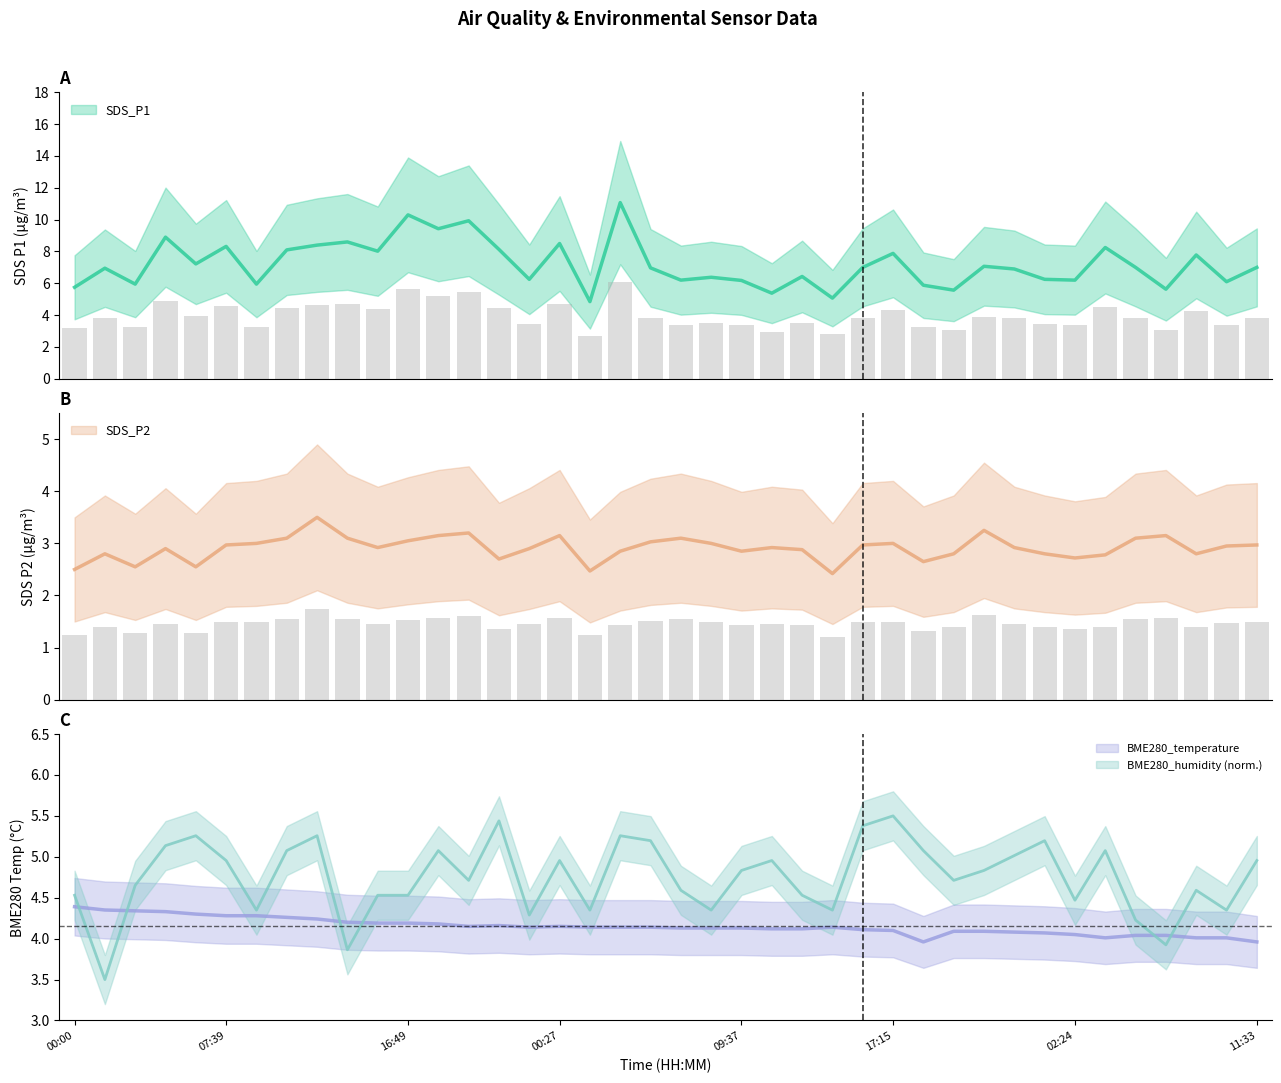

What is the label of the 6th bar from the left?

07:39